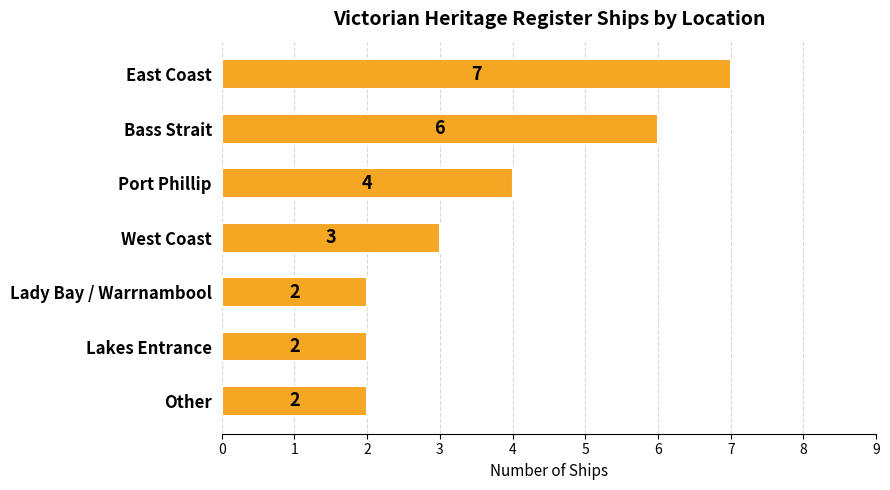

Is it true that the value at West Coast is 4?

False